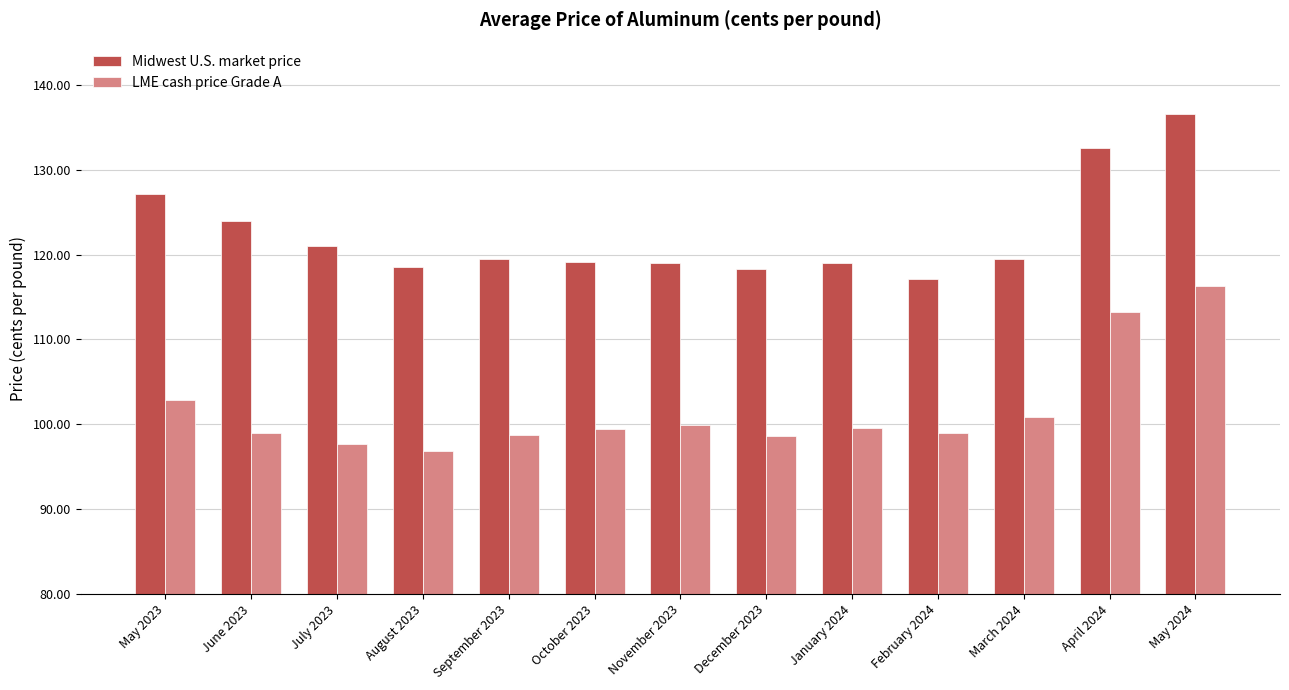

Which category has the highest value in the LME cash price Grade A series?

May 2024